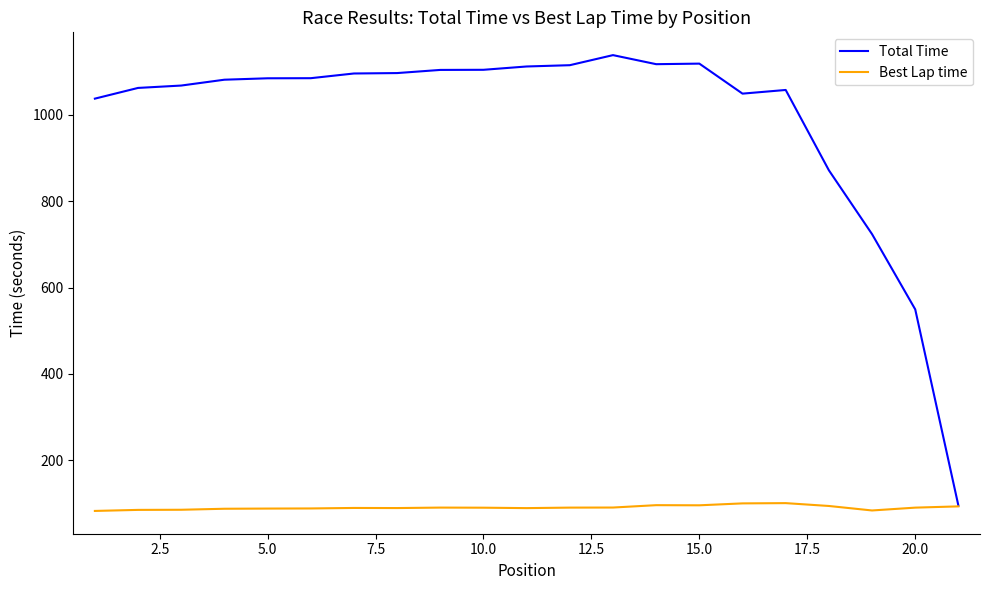

What is the lowest value of the Best Lap time series?

82.7